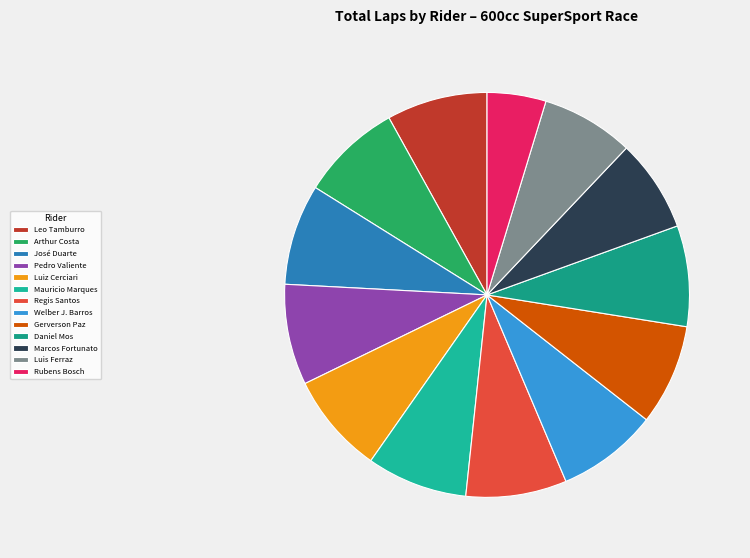

How much of the chart is everything except Daniel Mos?

91.9%